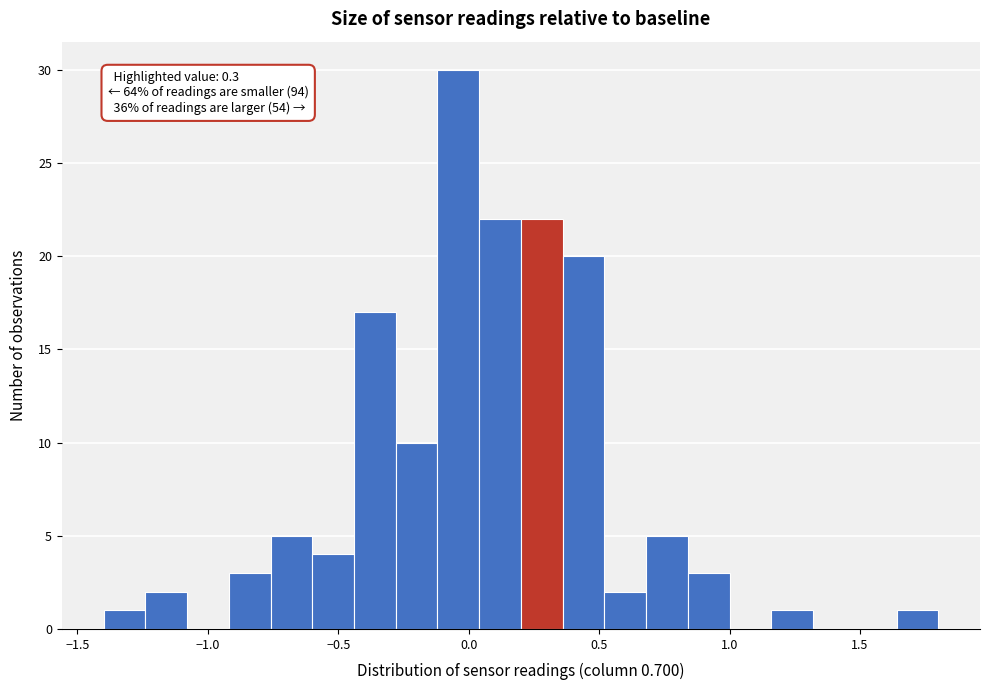

Read against the x-axis, roughly where is the centre of the tallest bar?

-0.05